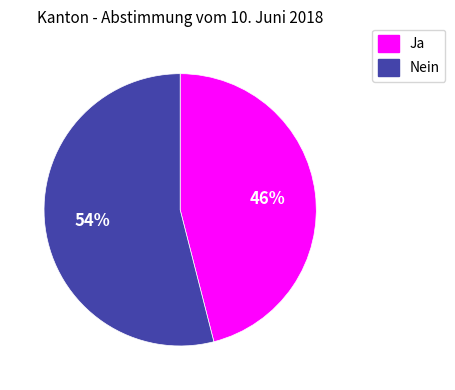

Rank the categories by value from highest to lowest.

Nein, Ja